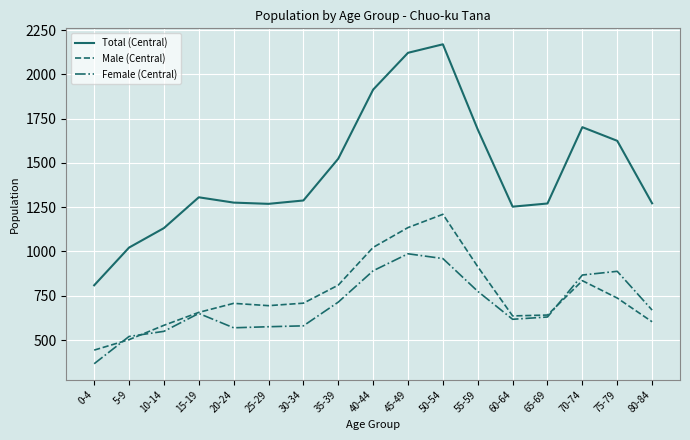

At which category is the sum across all series the highest?

50-54